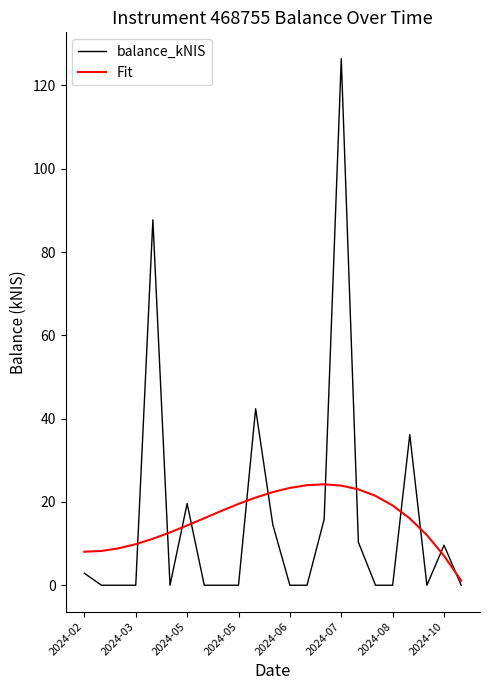

Does the chart have visible grid lines?

No